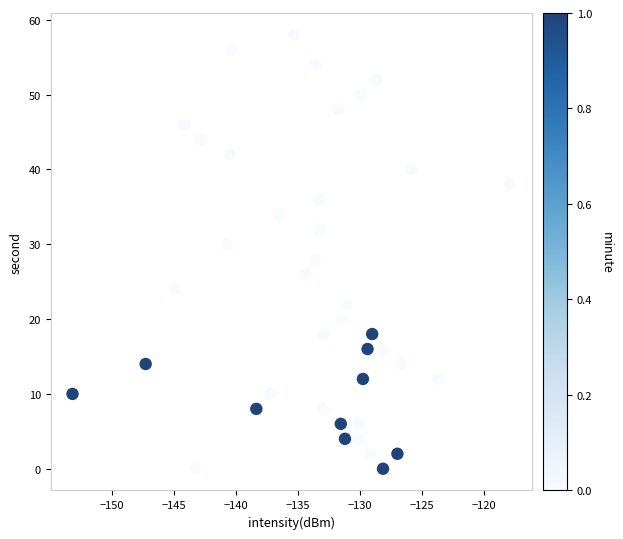

Count the number of points in this scatter plot.

40